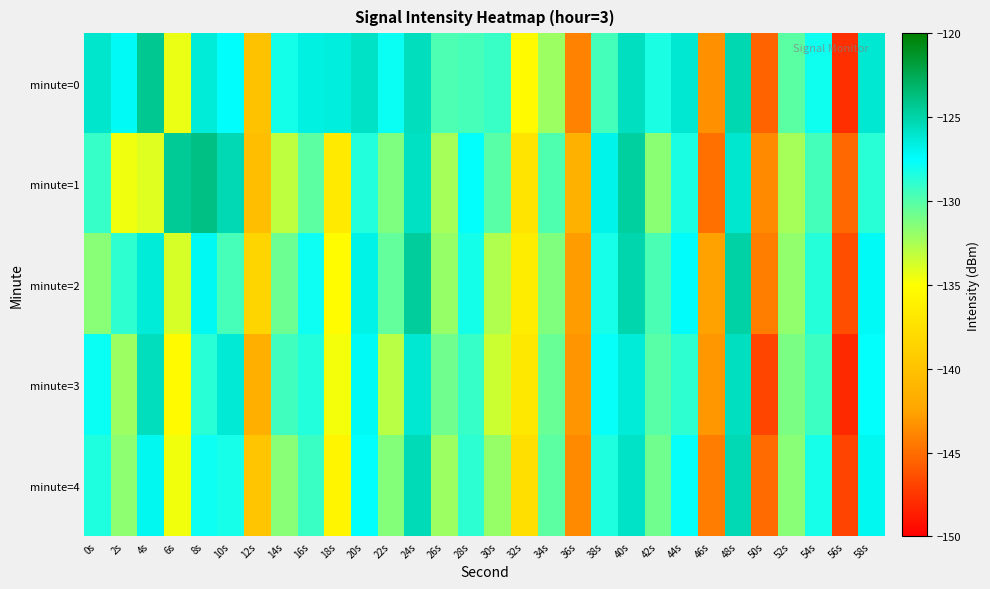

Rank the series by their maximum value, from highest to lowest.

minute=1, minute=0, minute=2, minute=4, minute=3